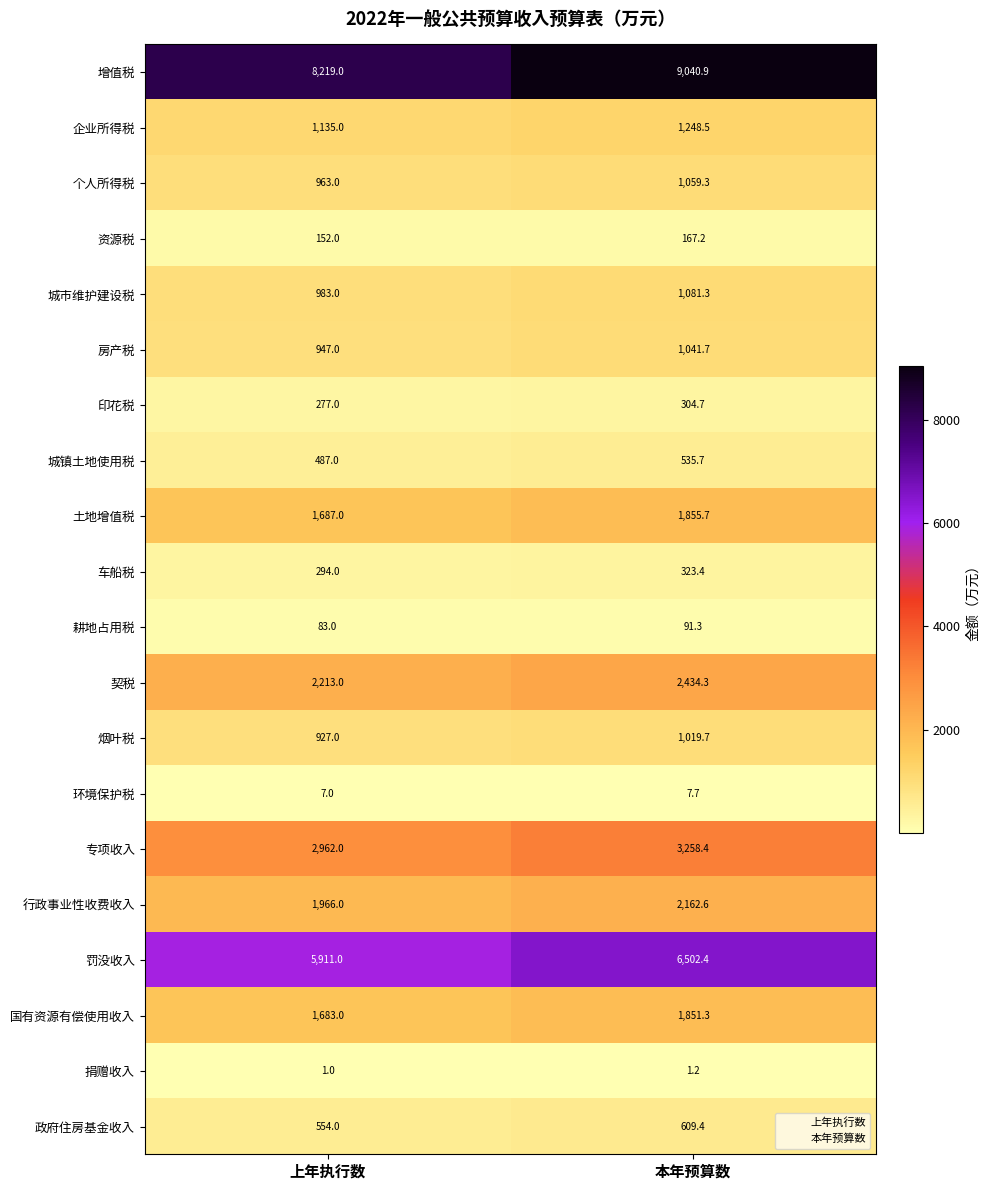

At how many categories does at least one series exceed 5275?

2